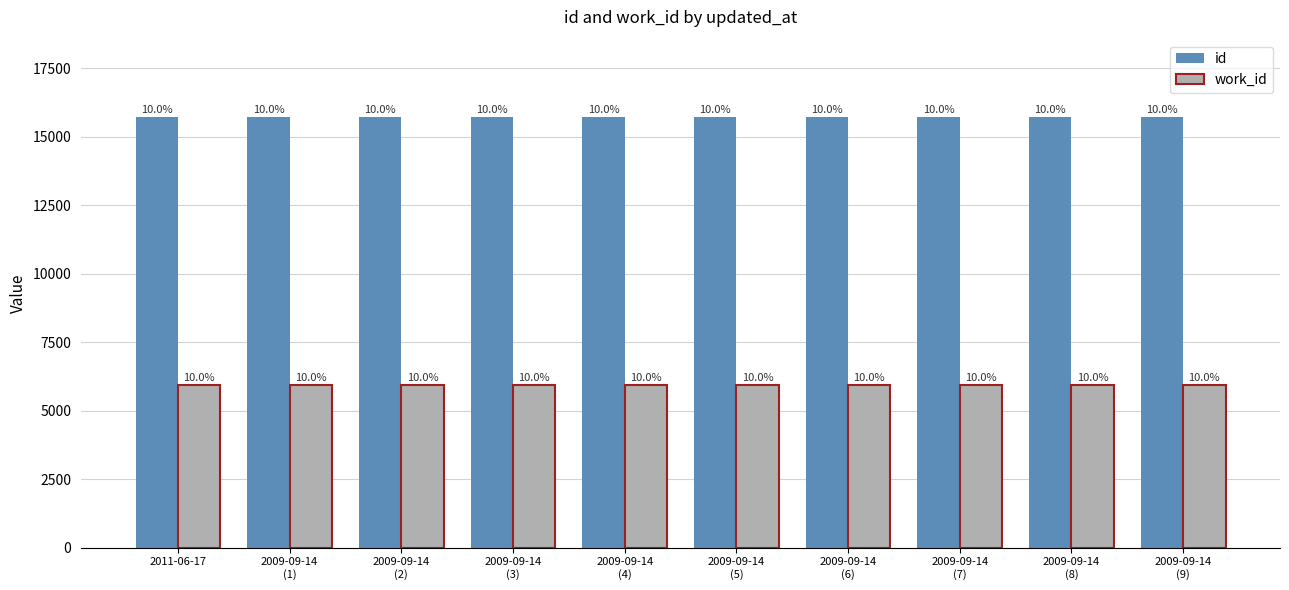

What is the label of the 2nd bar from the right?

2009-09-14
(8)